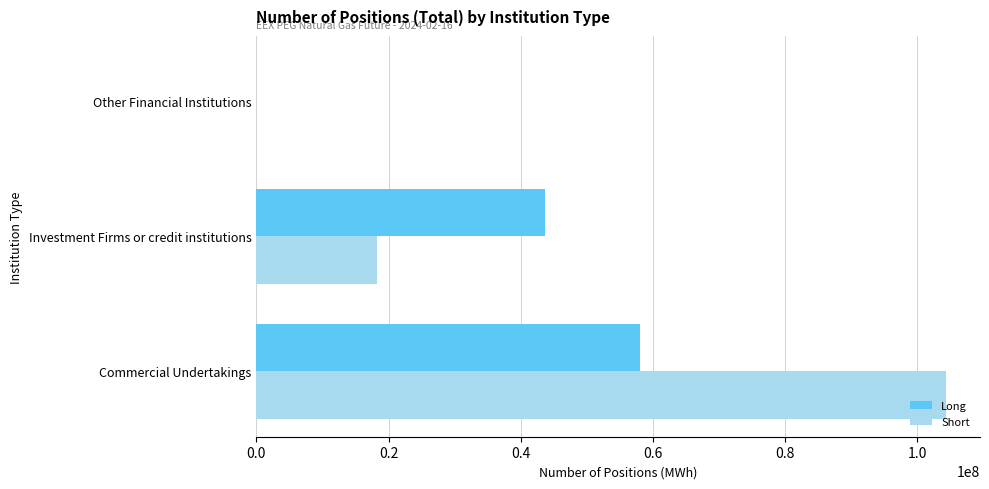

At which category is the sum across all series the highest?

Commercial Undertakings